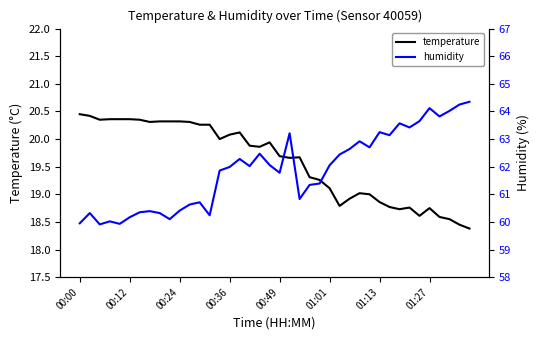

True or false: humidity and temperature cross at least once.

False